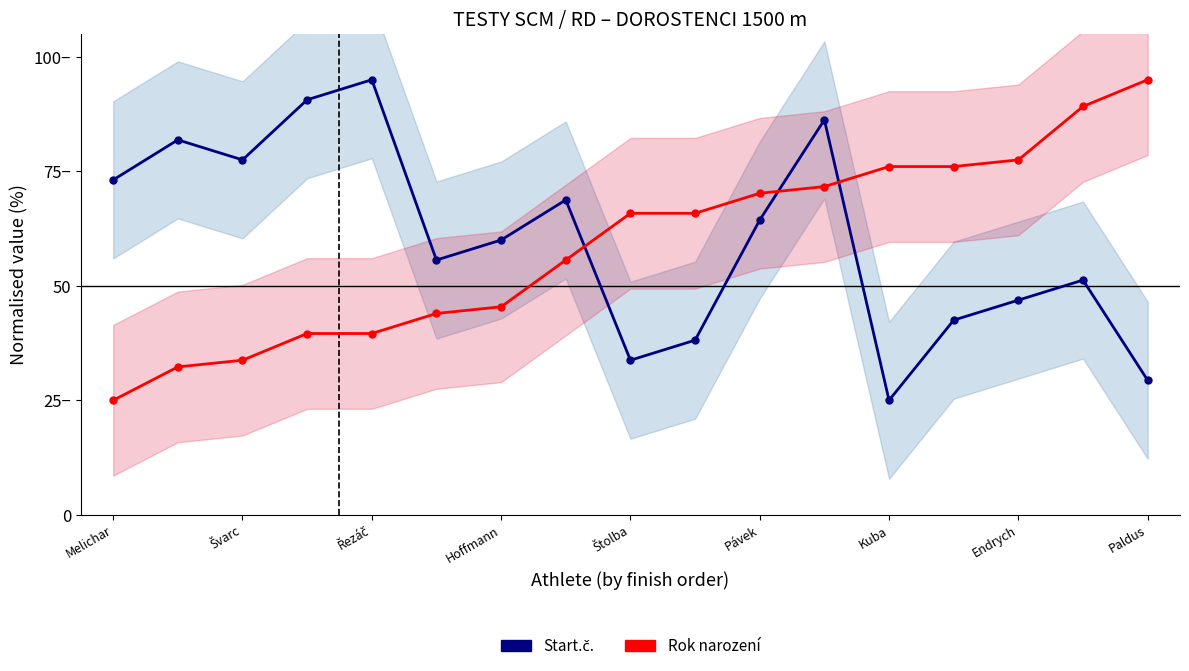

What is the value of the Start.č. point at the 1st from the left?

73.1